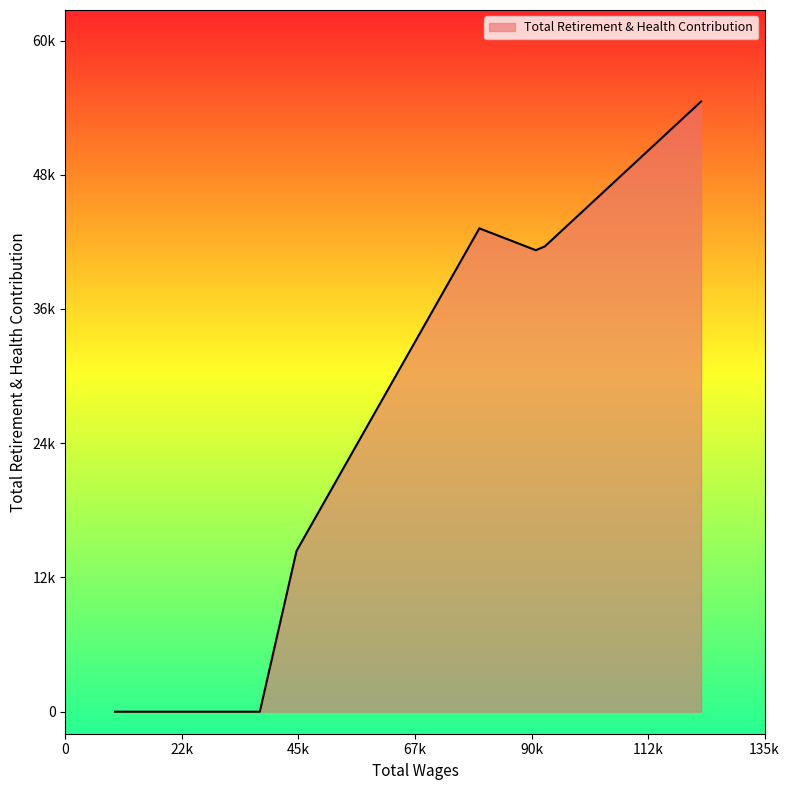

Where is the first local minimum?

90836